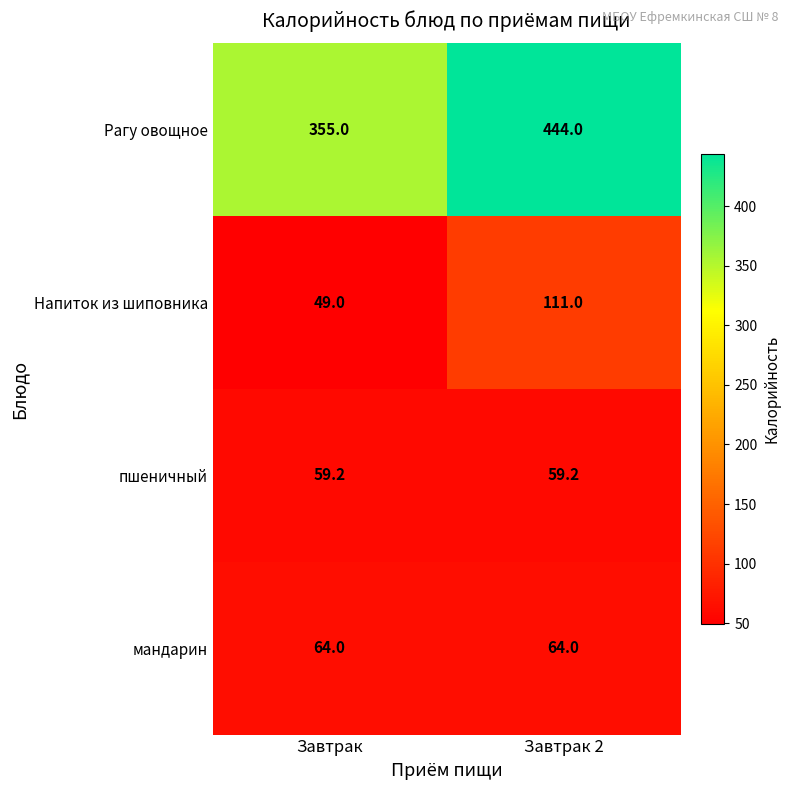

What is the difference between the highest and lowest values at Завтрак 2?

384.8